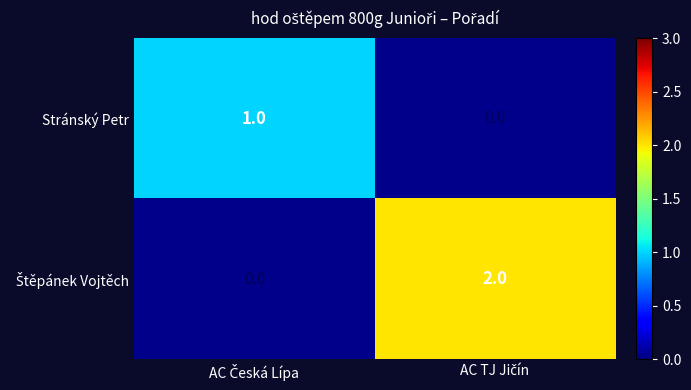

What is the maximum value for Stránský Petr?

1.0